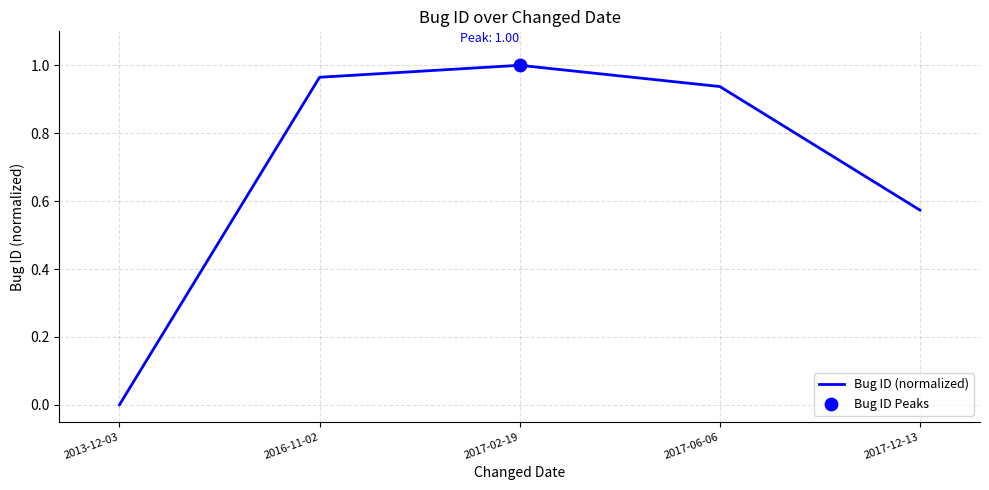

What is the change in value from 2013-12-03 to 2016-11-02?

+1.0